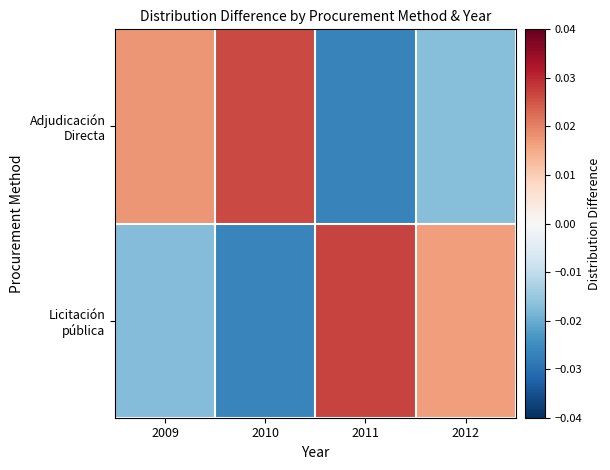

Rank the series by their average value, from lowest to highest.

Licitación pública, Adjudicación Directa